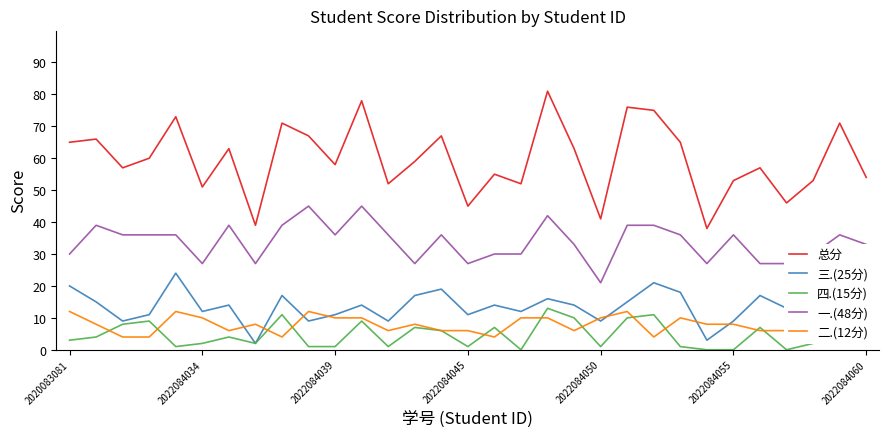

In 四.(15分), how many points are higher than both neighbors (excluding endpoints)?

10